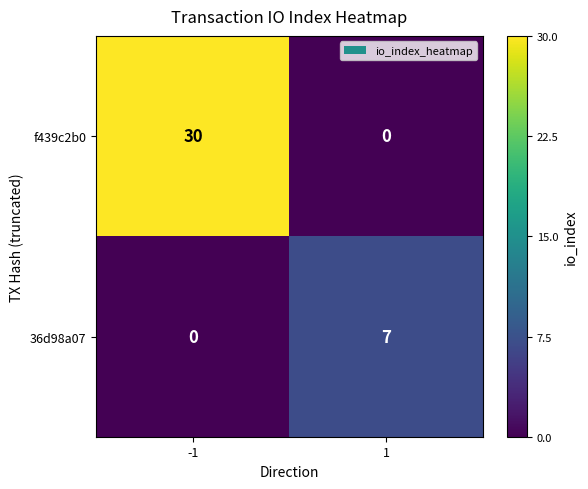

What is the highest value of the 36d98a07 series?

7